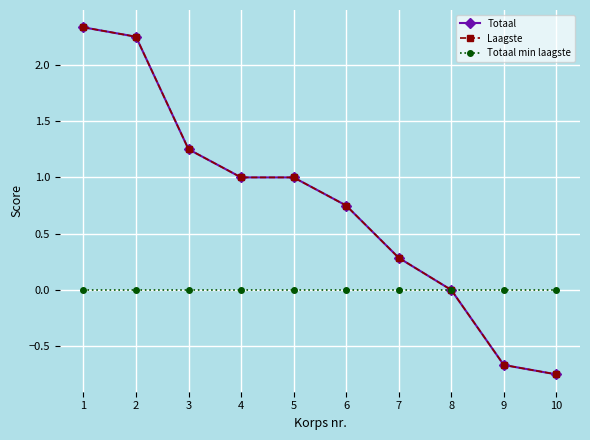

Reading left to right, extract all data points from this chart.

Totaal: 1=2.3	2=2.3	3=1.3	4=1.0	5=1.0	6=0.8	7=0.3	8=0.0	9=-0.7	10=-0.7
Laagste: 1=2.3	2=2.3	3=1.3	4=1.0	5=1.0	6=0.8	7=0.3	8=0.0	9=-0.7	10=-0.7
Totaal min laagste: 1=0.0	2=0.0	3=0.0	4=0.0	5=0.0	6=0.0	7=0.0	8=0.0	9=0.0	10=0.0